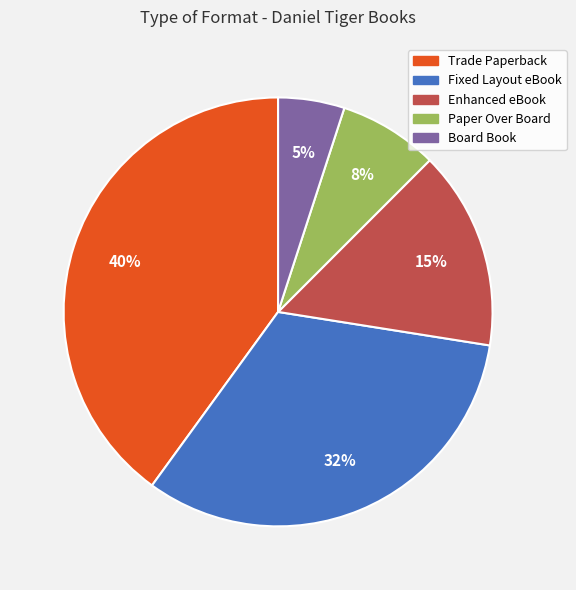

Rank the categories by value from lowest to highest.

Board Book, Paper Over Board, Enhanced eBook, Fixed Layout eBook, Trade Paperback